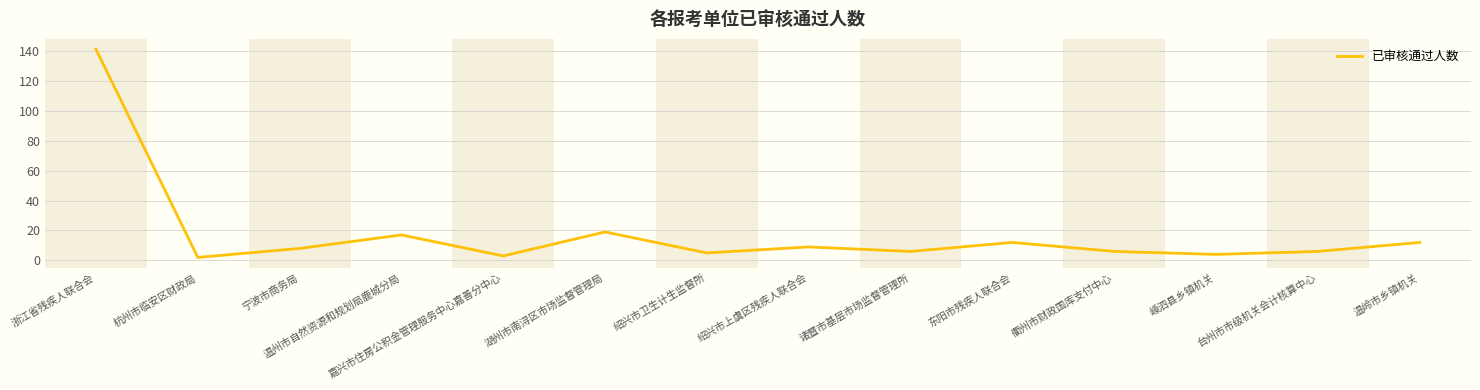

Approximately how many times larger is the value at 绍兴市上虞区残疾人联合会 compared to 衢州市财政国库支付中心?

1.5